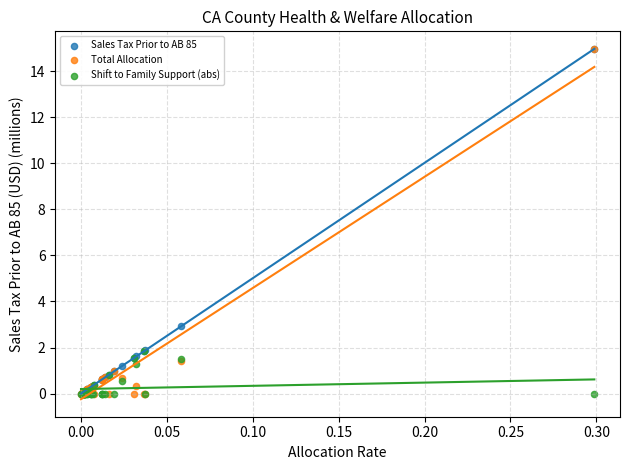

Across all series, what Y value is closest to 7?

2.9